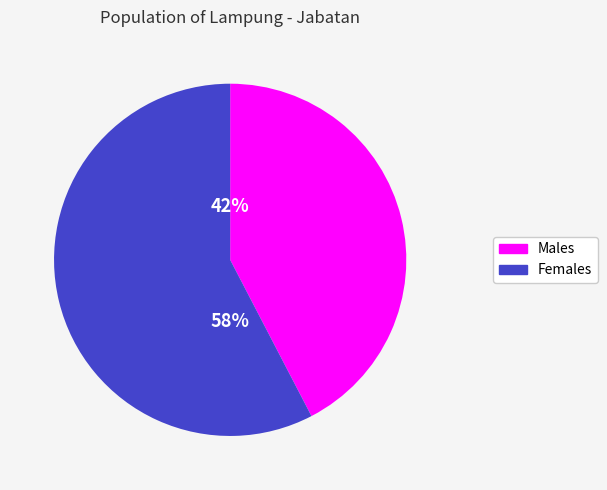

To the nearest percent, what portion does Females represent?

58%